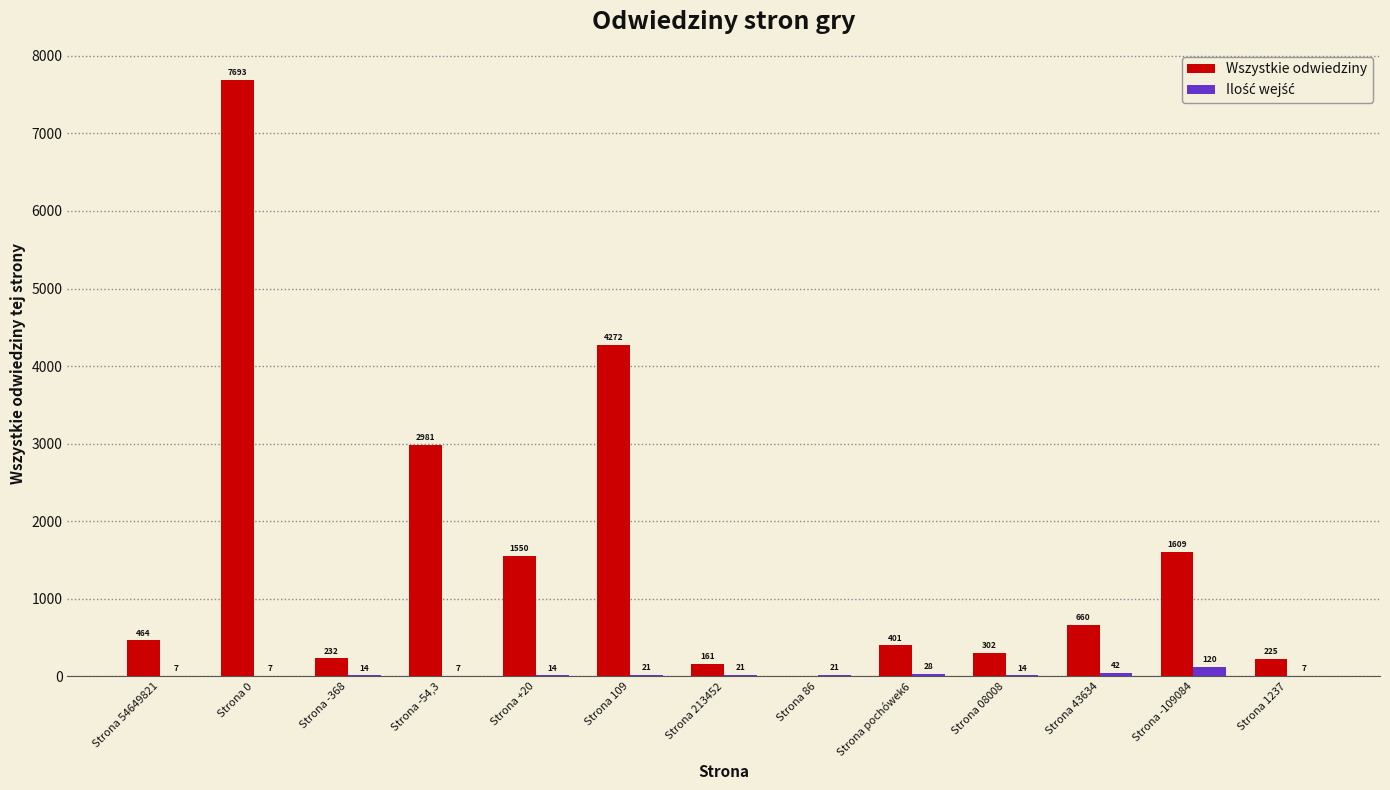

Which series changed the most between Strona 0 and Strona 08008?

Wszystkie odwiedziny